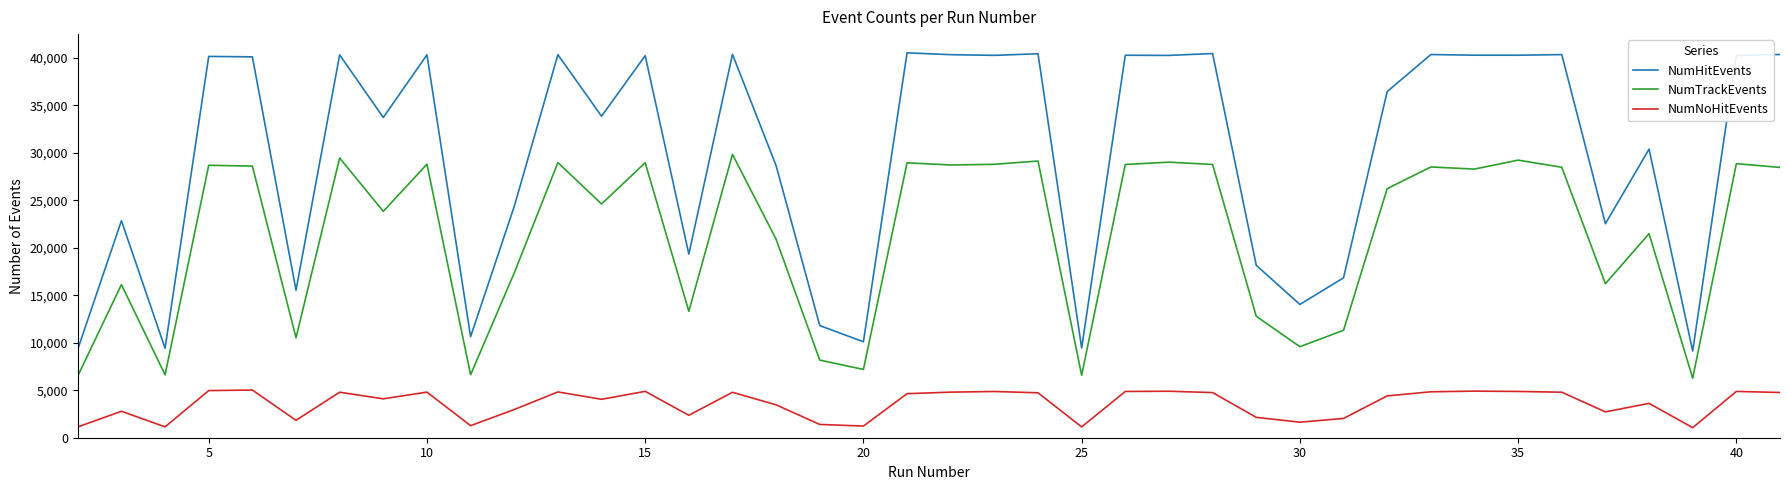

What is the greatest value displayed?

40545